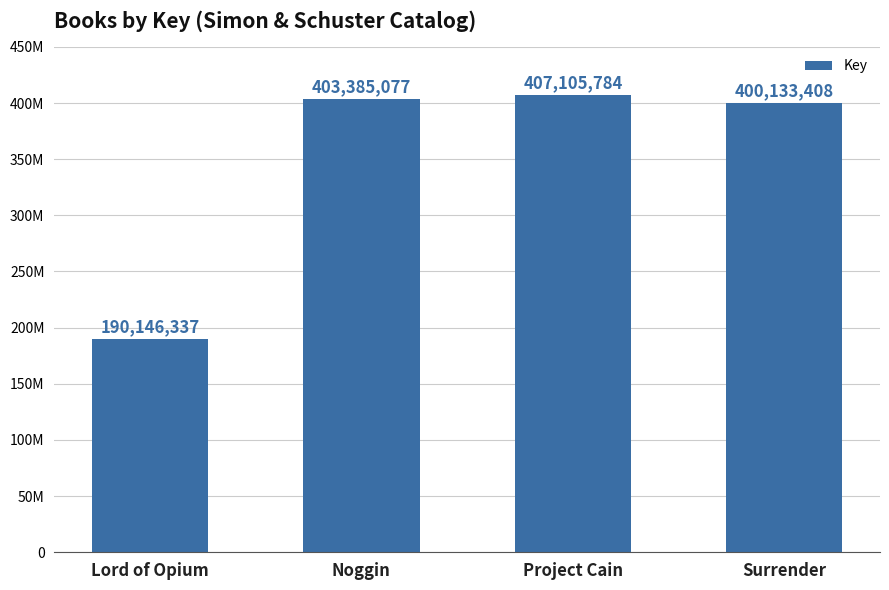

The value at Noggin is 403385077. True or false?

True